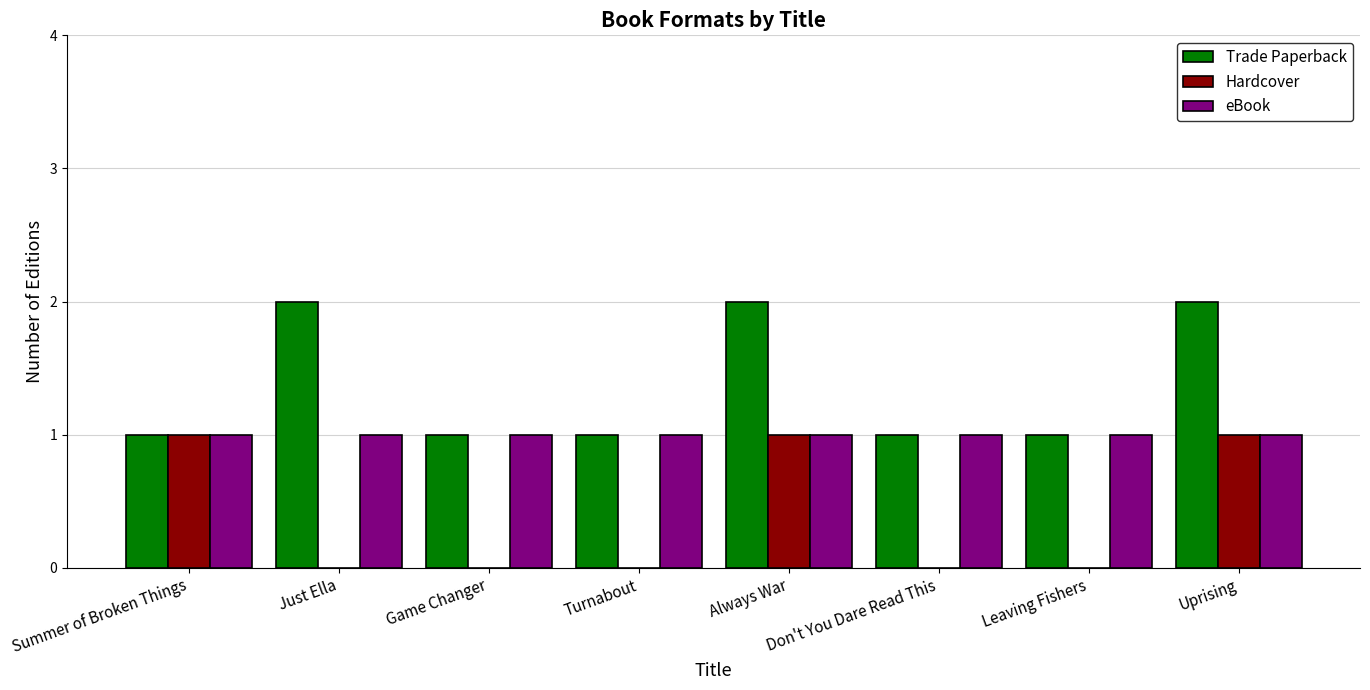

What is the approximate value of Trade Paperback at Leaving Fishers?

1